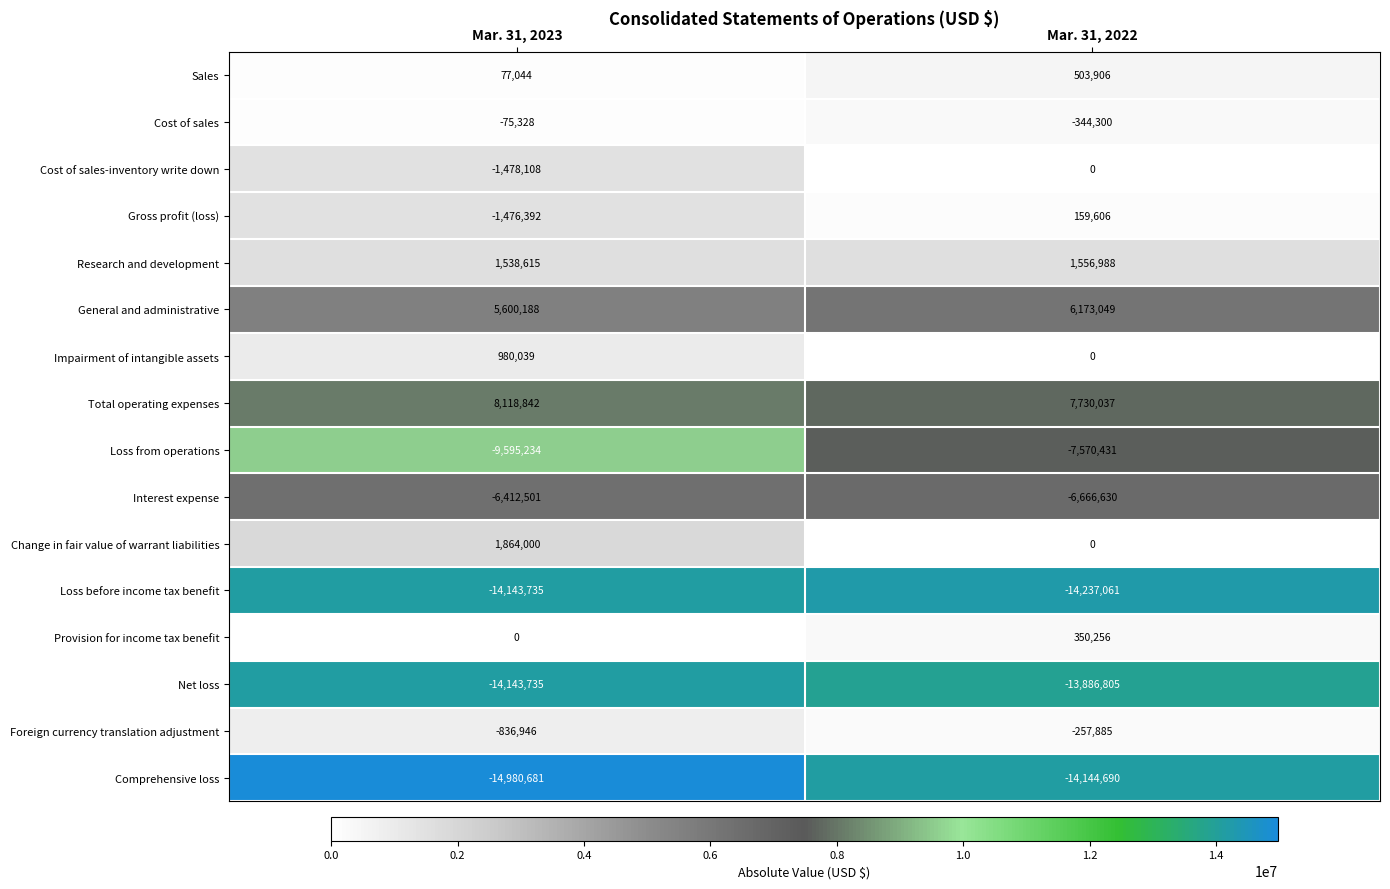

What is the sum of the General and administrative values at Mar. 31, 2022 and Mar. 31, 2023?

11773237